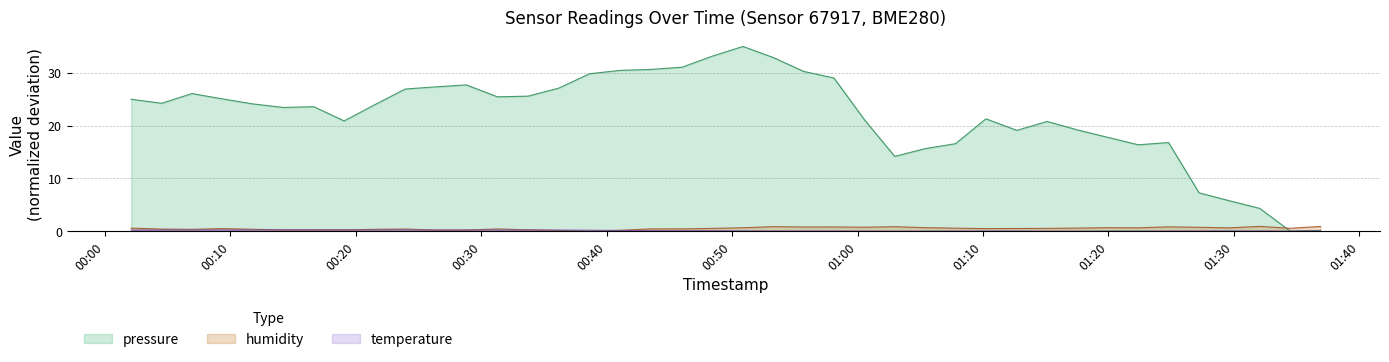

Reading left to right, transcribe all the data shown in this chart.

pressure: 2023-03-01T00:02:05=25.0	2023-03-01T00:04:31=24.2	2023-03-01T00:06:56=26.1	2023-03-01T00:09:22=25.0	2023-03-01T00:11:47=24.1	2023-03-01T00:14:12=23.4	2023-03-01T00:16:39=23.6	2023-03-01T00:19:04=20.9	2023-03-01T00:21:31=23.9	2023-03-01T00:23:56=26.9	2023-03-01T00:26:22=27.3	2023-03-01T00:28:48=27.7	2023-03-01T00:31:18=25.4	2023-03-01T00:33:44=25.6	2023-03-01T00:36:10=27.1	2023-03-01T00:38:39=29.8	2023-03-01T00:41:05=30.4	2023-03-01T00:43:31=30.6	2023-03-01T00:46:01=31.0	2023-03-01T00:48:26=33.2	2023-03-01T00:50:52=35.0	2023-03-01T00:53:17=32.9	2023-03-01T00:55:42=30.2	2023-03-01T00:58:07=29.0	2023-03-01T01:00:33=21.1	2023-03-01T01:02:58=14.2	2023-03-01T01:05:24=15.6	2023-03-01T01:07:49=16.6	2023-03-01T01:10:14=21.3	2023-03-01T01:12:42=19.1	2023-03-01T01:15:07=20.8	2023-03-01T01:17:33=19.2	2023-03-01T01:19:58=17.8	2023-03-01T01:22:23=16.4	2023-03-01T01:24:48=16.8	2023-03-01T01:27:14=7.2	2023-03-01T01:29:39=5.8	2023-03-01T01:32:04=4.3	2023-03-01T01:34:30=0.0	2023-03-01T01:36:55=0.1
humidity: 2023-03-01T00:02:05=0.6	2023-03-01T00:04:31=0.4	2023-03-01T00:06:56=0.3	2023-03-01T00:09:22=0.5	2023-03-01T00:11:47=0.3	2023-03-01T00:14:12=0.2	2023-03-01T00:16:39=0.2	2023-03-01T00:19:04=0.2	2023-03-01T00:21:31=0.3	2023-03-01T00:23:56=0.4	2023-03-01T00:26:22=0.2	2023-03-01T00:28:48=0.2	2023-03-01T00:31:18=0.4	2023-03-01T00:33:44=0.2	2023-03-01T00:36:10=0.1	2023-03-01T00:38:39=0.0	2023-03-01T00:41:05=0.2	2023-03-01T00:43:31=0.4	2023-03-01T00:46:01=0.4	2023-03-01T00:48:26=0.5	2023-03-01T00:50:52=0.6	2023-03-01T00:53:17=0.8	2023-03-01T00:55:42=0.8	2023-03-01T00:58:07=0.8	2023-03-01T01:00:33=0.7	2023-03-01T01:02:58=0.8	2023-03-01T01:05:24=0.7	2023-03-01T01:07:49=0.6	2023-03-01T01:10:14=0.5	2023-03-01T01:12:42=0.5	2023-03-01T01:15:07=0.5	2023-03-01T01:17:33=0.6	2023-03-01T01:19:58=0.6	2023-03-01T01:22:23=0.6	2023-03-01T01:24:48=0.8	2023-03-01T01:27:14=0.7	2023-03-01T01:29:39=0.6	2023-03-01T01:32:04=0.9	2023-03-01T01:34:30=0.5	2023-03-01T01:36:55=0.9
temperature: 2023-03-01T00:02:05=0.2	2023-03-01T00:04:31=0.2	2023-03-01T00:06:56=0.2	2023-03-01T00:09:22=0.2	2023-03-01T00:11:47=0.2	2023-03-01T00:14:12=0.2	2023-03-01T00:16:39=0.2	2023-03-01T00:19:04=0.2	2023-03-01T00:21:31=0.2	2023-03-01T00:23:56=0.2	2023-03-01T00:26:22=0.2	2023-03-01T00:28:48=0.2	2023-03-01T00:31:18=0.2	2023-03-01T00:33:44=0.2	2023-03-01T00:36:10=0.2	2023-03-01T00:38:39=0.2	2023-03-01T00:41:05=0.1	2023-03-01T00:43:31=0.1	2023-03-01T00:46:01=0.1	2023-03-01T00:48:26=0.1	2023-03-01T00:50:52=0.0	2023-03-01T00:53:17=0.0	2023-03-01T00:55:42=0.0	2023-03-01T00:58:07=0.0	2023-03-01T01:00:33=0.0	2023-03-01T01:02:58=0.0	2023-03-01T01:05:24=0.0	2023-03-01T01:07:49=0.0	2023-03-01T01:10:14=0.0	2023-03-01T01:12:42=0.0	2023-03-01T01:15:07=0.0	2023-03-01T01:17:33=0.0	2023-03-01T01:19:58=0.0	2023-03-01T01:22:23=0.0	2023-03-01T01:24:48=0.0	2023-03-01T01:27:14=0.0	2023-03-01T01:29:39=0.0	2023-03-01T01:32:04=0.0	2023-03-01T01:34:30=0.0	2023-03-01T01:36:55=0.0